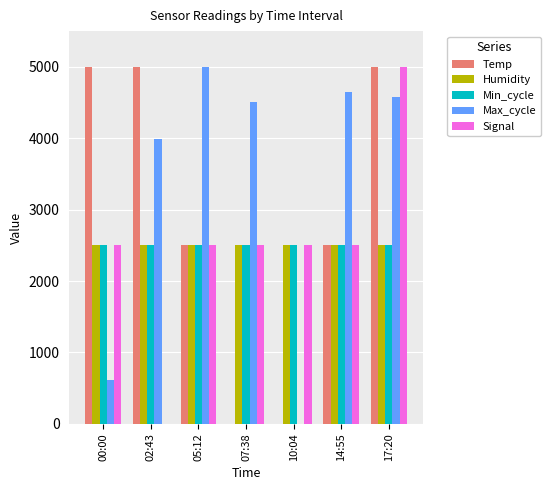

Between 10:04 and 14:55, which series saw the biggest shift?

Max_cycle